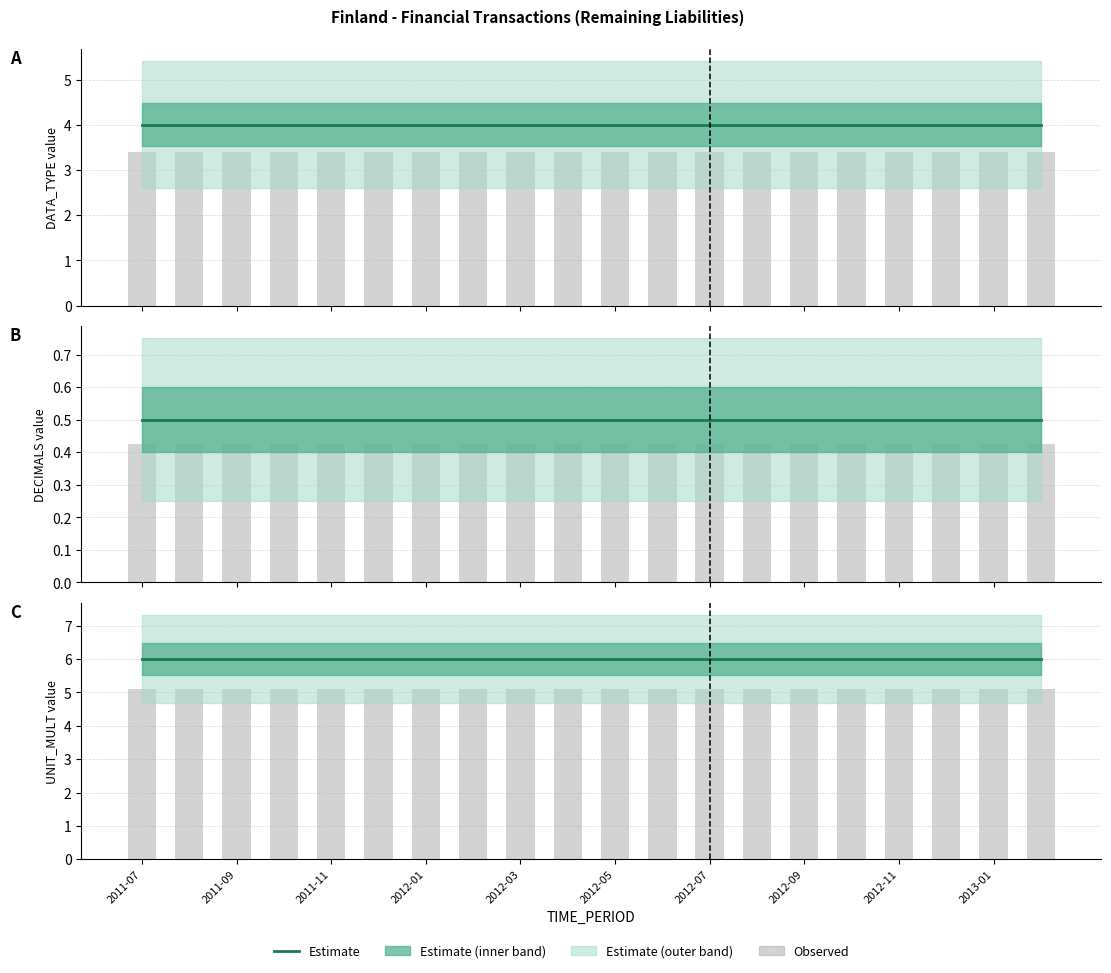

Which series has the widest spread of values?

DATA_TYPE